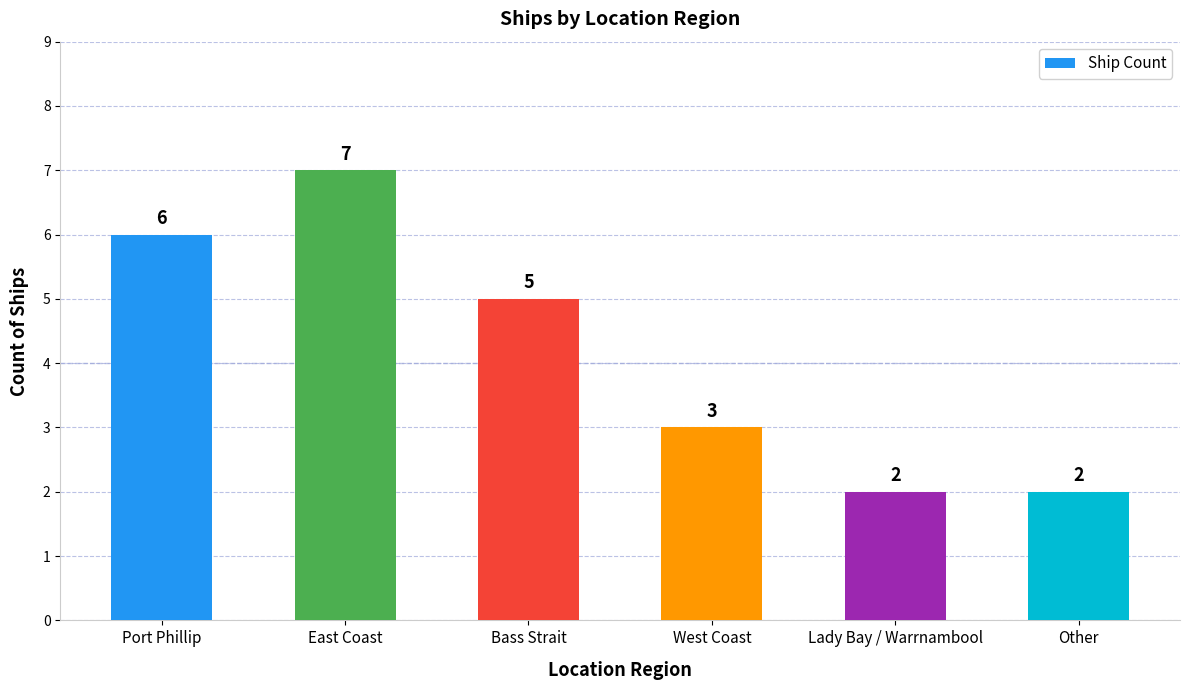

What value does the data have at West Coast?

3